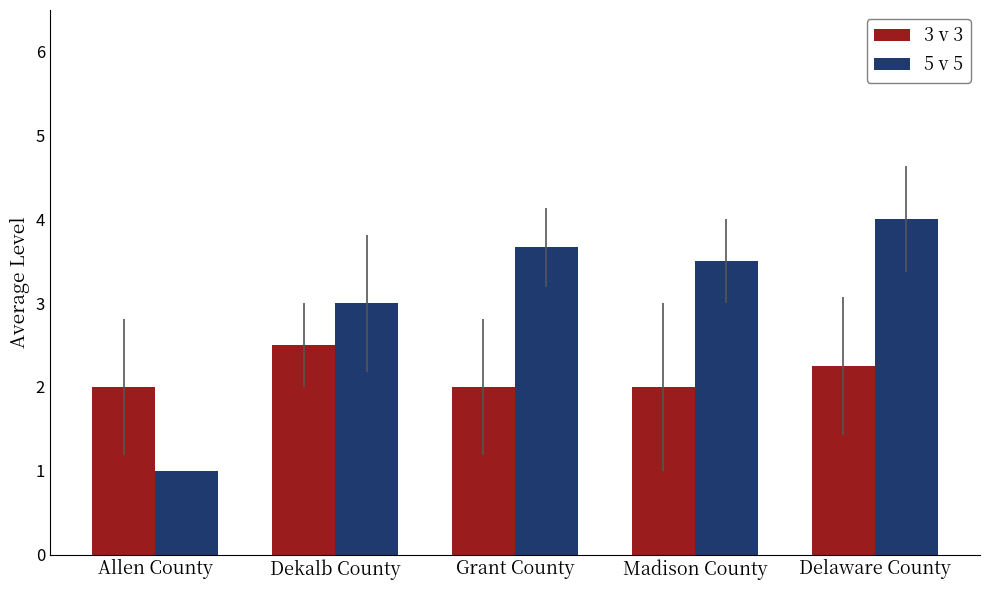

The value of 5 v 5 at Delaware County is 6.1. True or false?

False